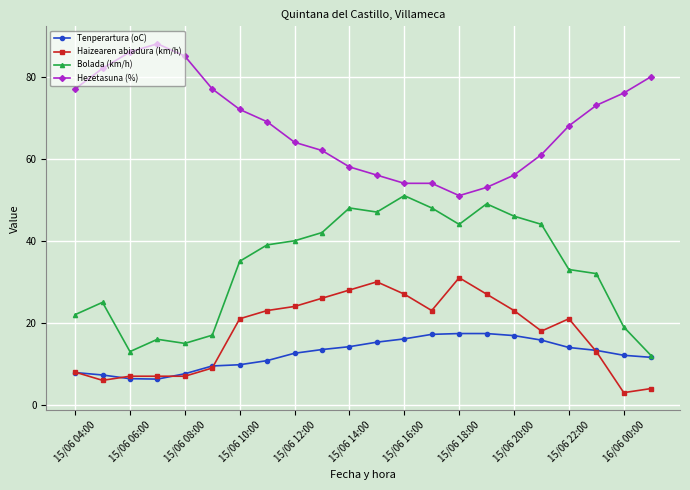

Which series has the largest total across all categories?

Hezetasuna (%)